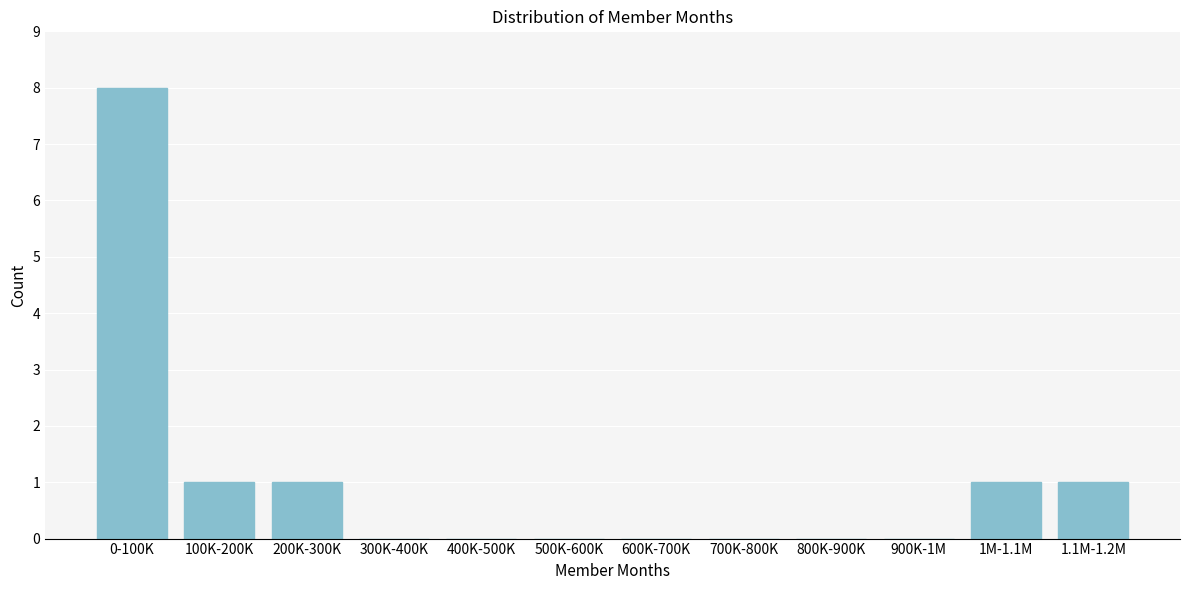

Reading left to right, extract all data points from this chart.

0-100K=8	100K-200K=1	200K-300K=1	300K-400K=0	400K-500K=0	500K-600K=0	600K-700K=0	700K-800K=0	800K-900K=0	900K-1M=0	1M-1.1M=1	1.1M-1.2M=1